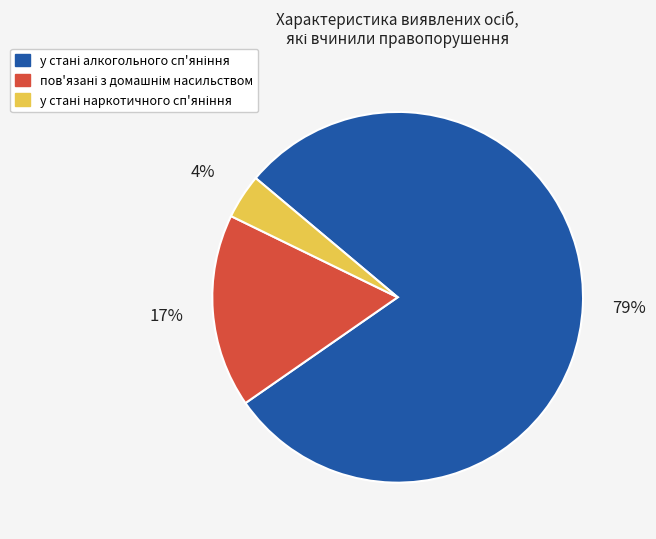

Does any single category account for the majority?

Yes